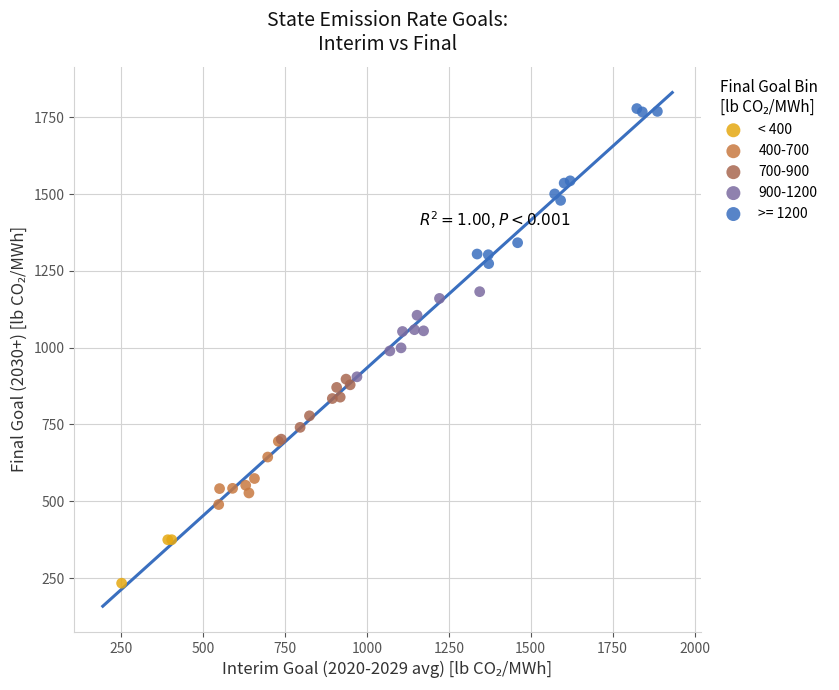

Which series reaches the maximum Y coordinate?

>= 1200